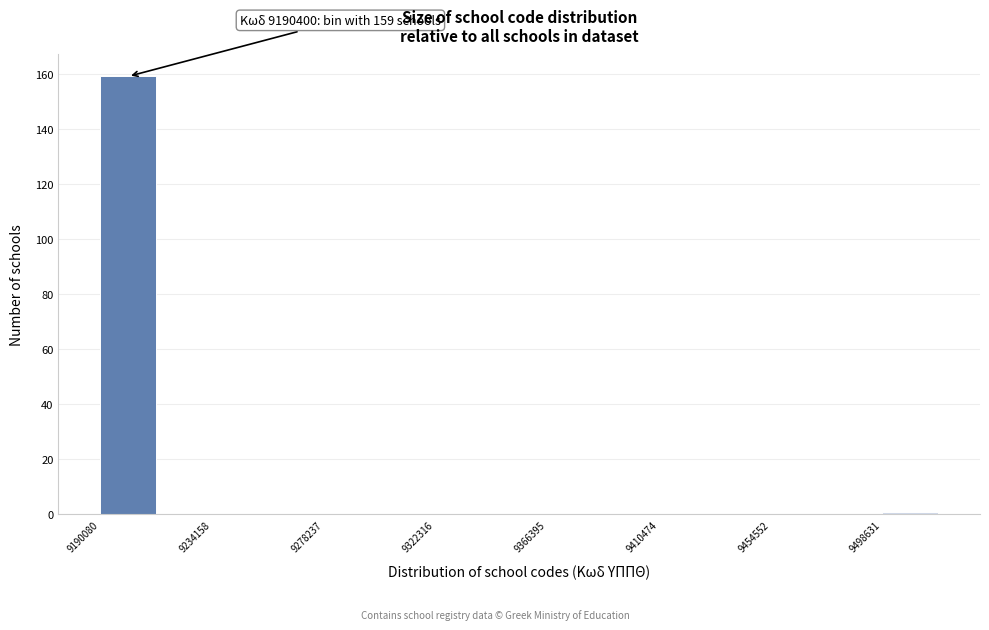

Over which range of the x-axis is the bar tallest?

9190000 to 9210000